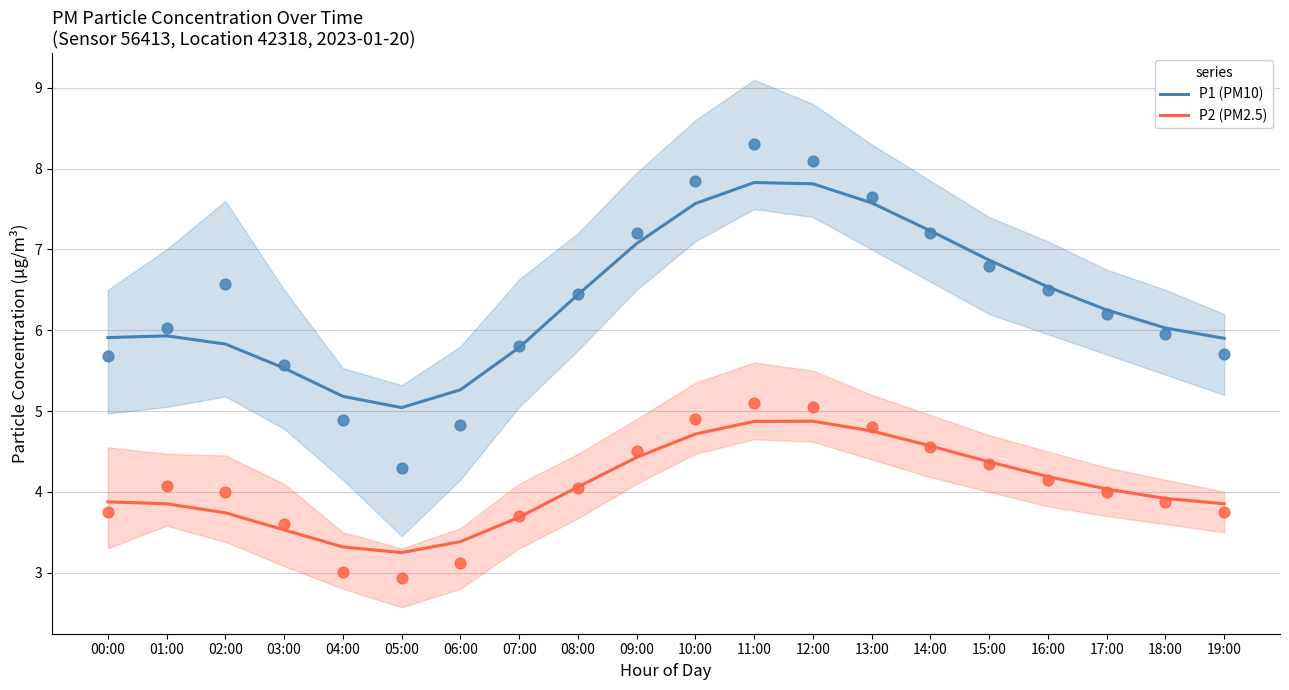

At which category is the sum across all series the highest?

11:00